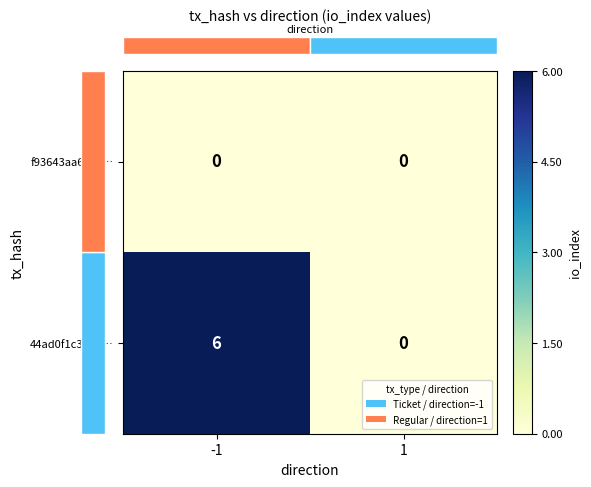

Reading right to left, what are all the values shown in this chart?

f93643aa6ea7…: 0	0
44ad0f1c3b90…: 0	6